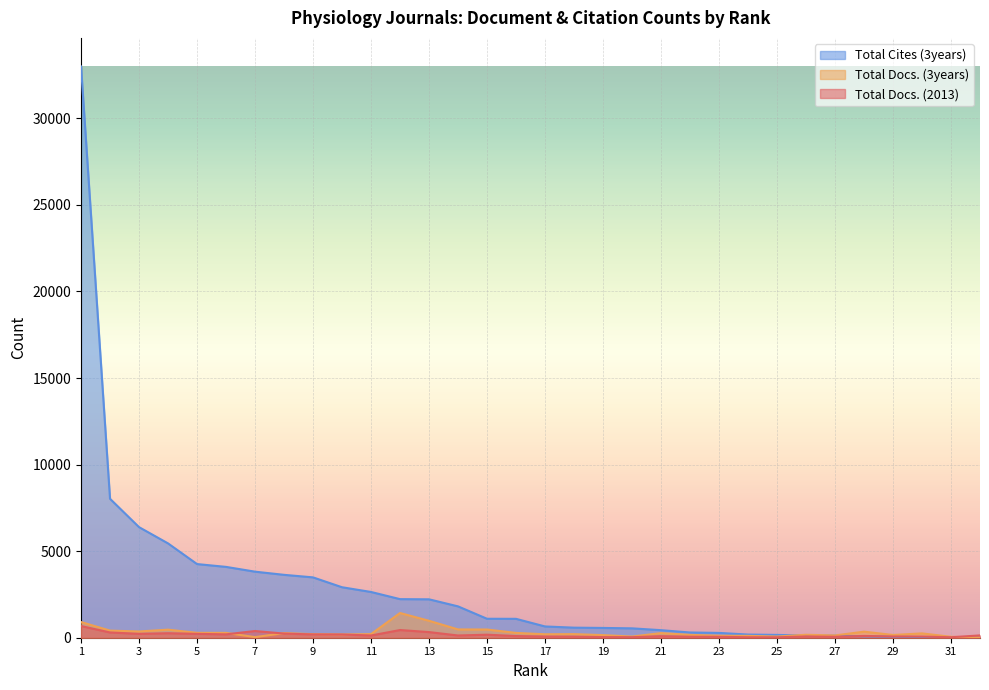

At which label is Total Docs. (2013) closest to 349?

13